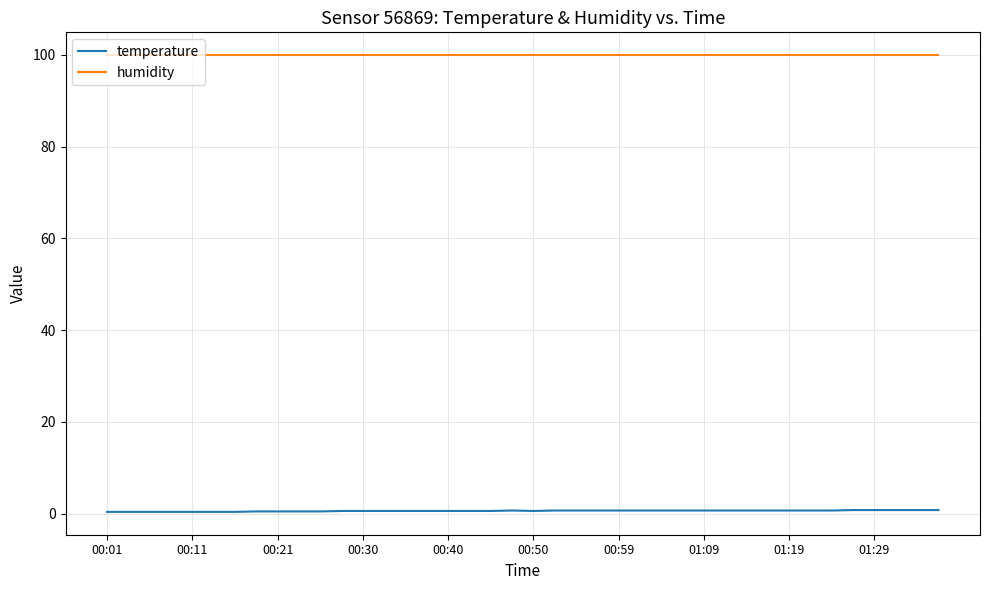

At how many categories does at least one series exceed 92?

40